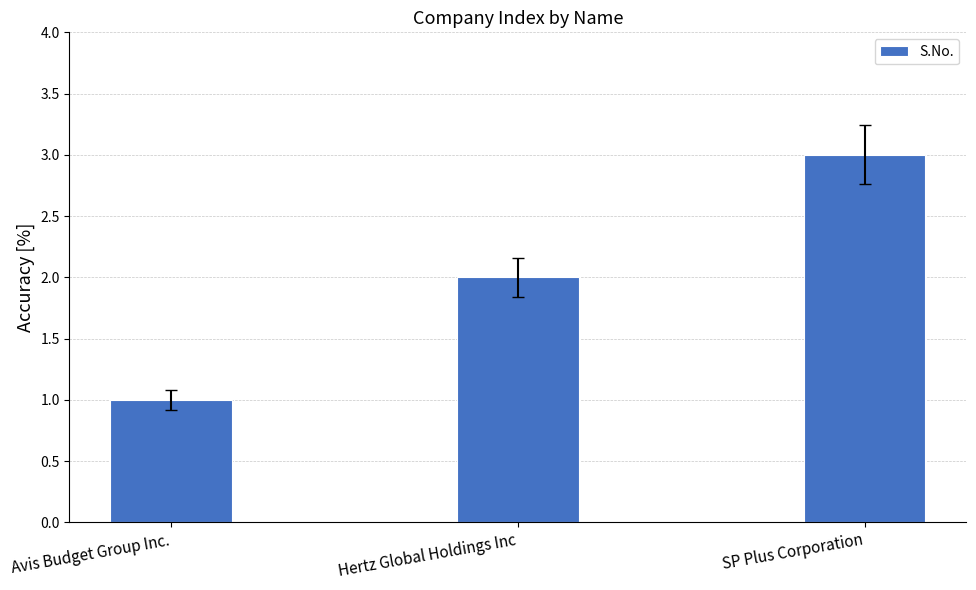

How many series are shown in this chart?

1